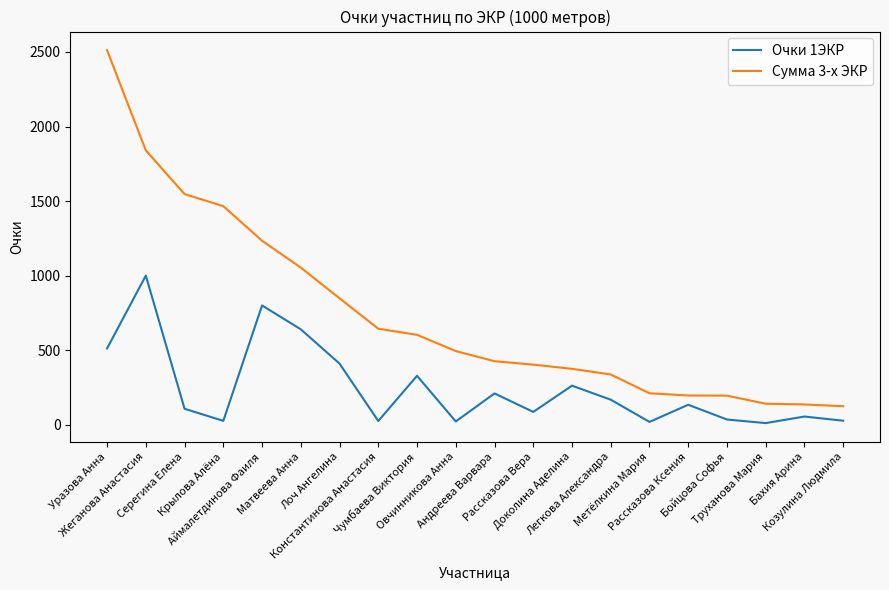

True or false: Очки 1ЭКР and Сумма 3-х ЭКР cross at least once.

False